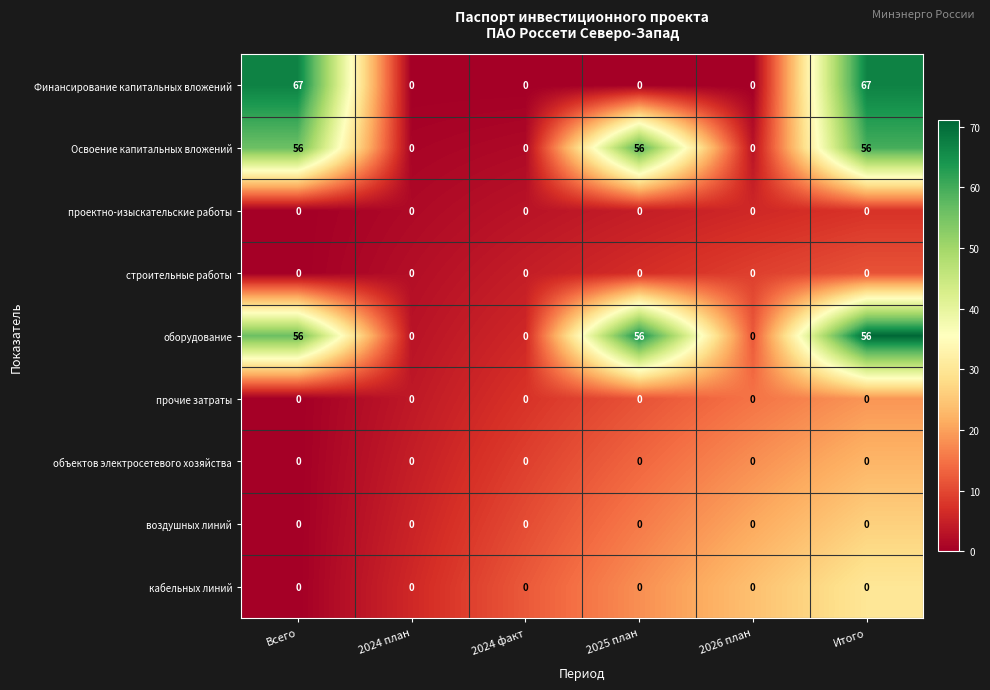

What is the difference between the second highest and minimum values in the Освоение капитальных вложений series?

56